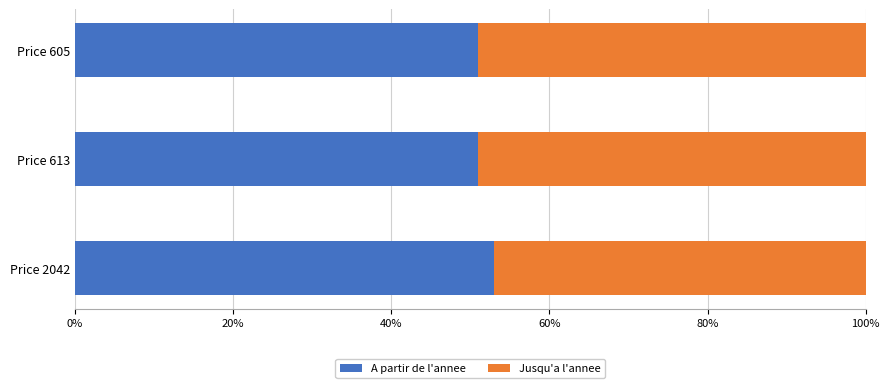

What is the sum of the A partir de l'annee values at Price 605 and Price 613?

101.8